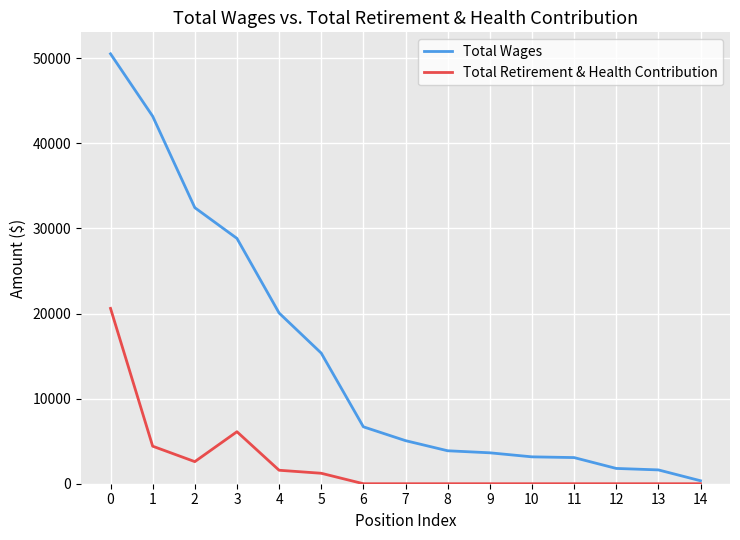

Which series changed the most between 2 and 11?

Total Wages